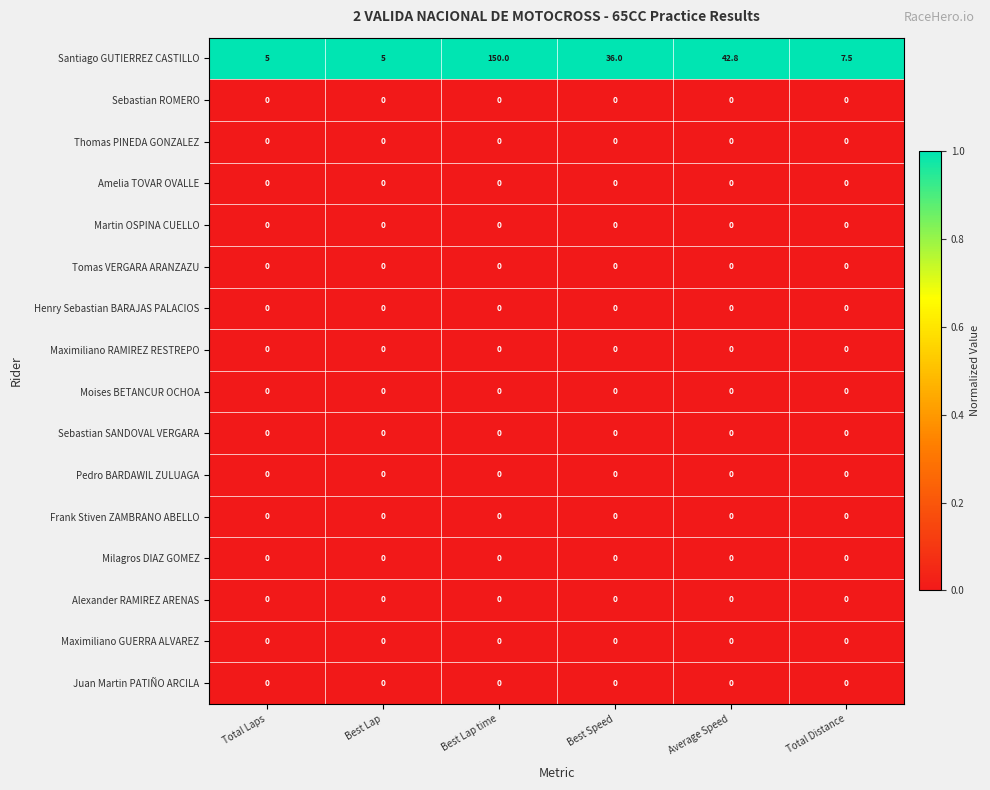

Between Best Lap and Best Speed, which series saw the biggest shift?

Santiago GUTIERREZ CASTILLO